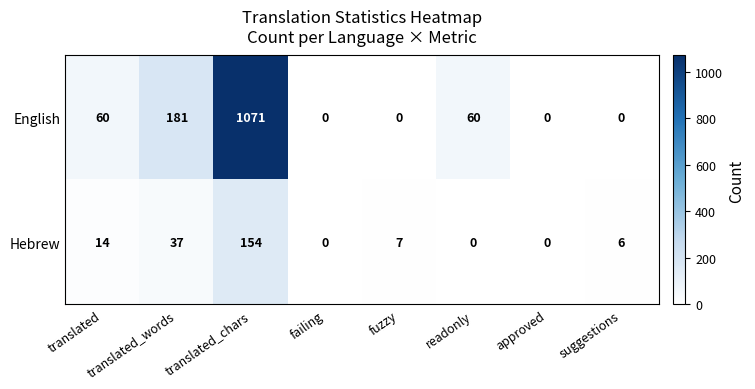

What is the total value across all series at readonly?

60